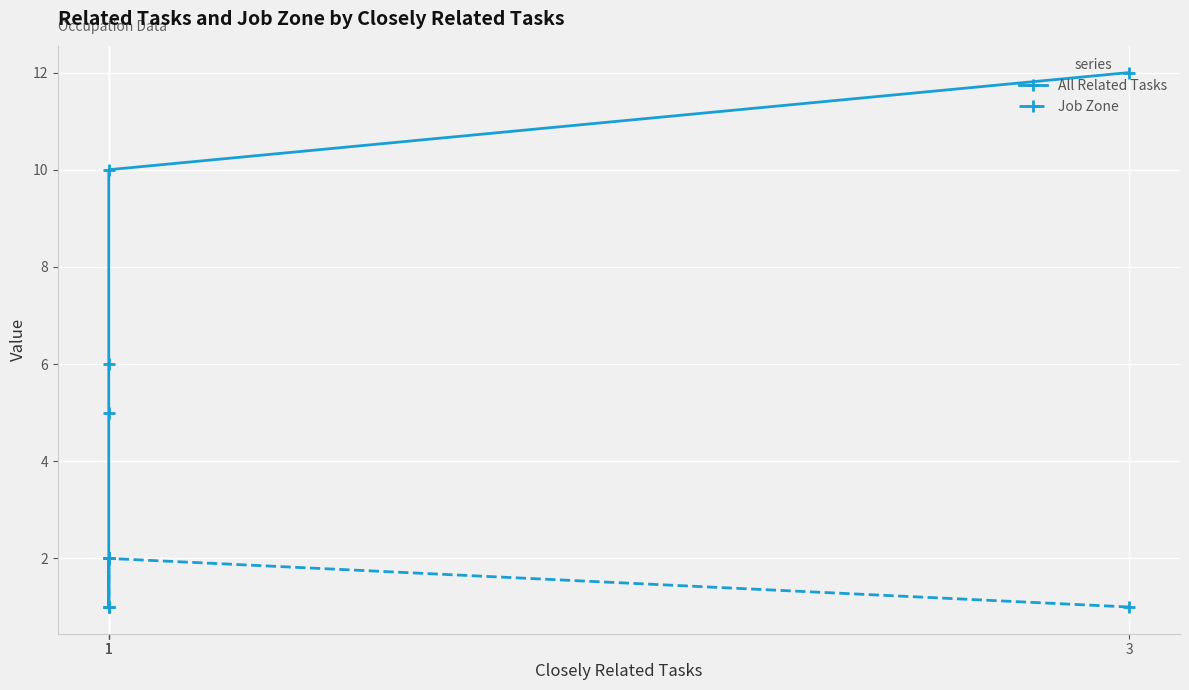

How many data points in All Related Tasks are above 6?

2